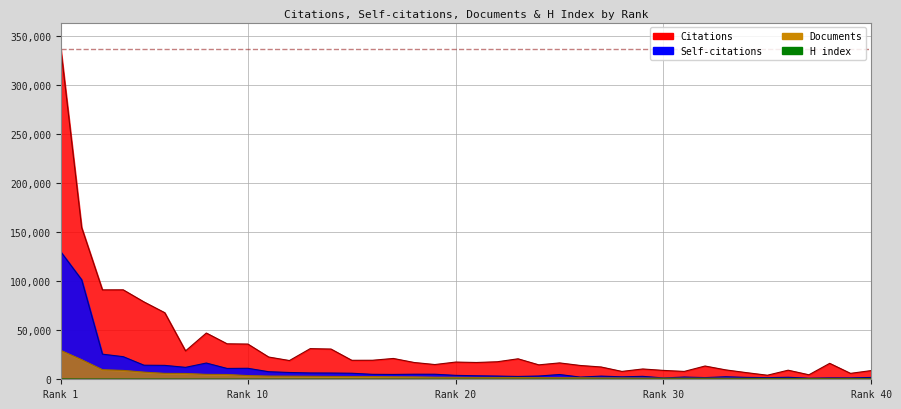

The H index series shows 13 at 33. True or false?

False